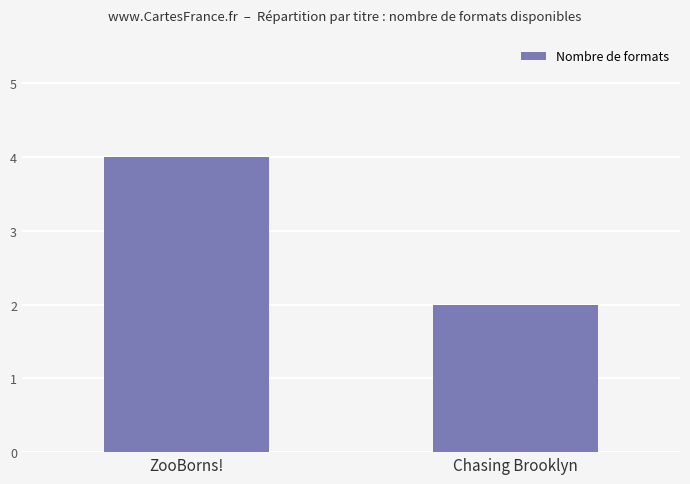

Read the value at ZooBorns!.

4